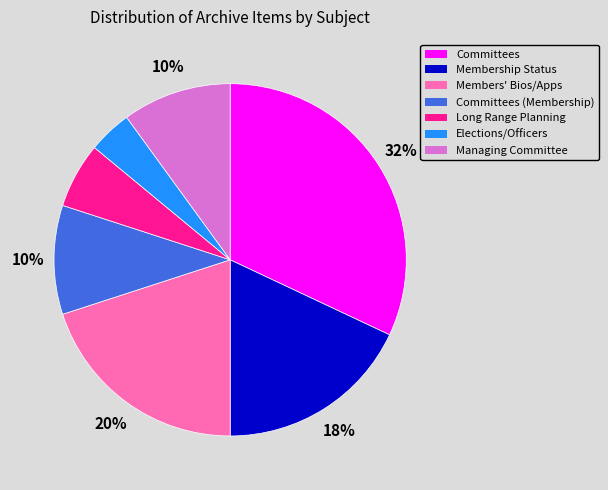

Count the number of slices in the pie.

7